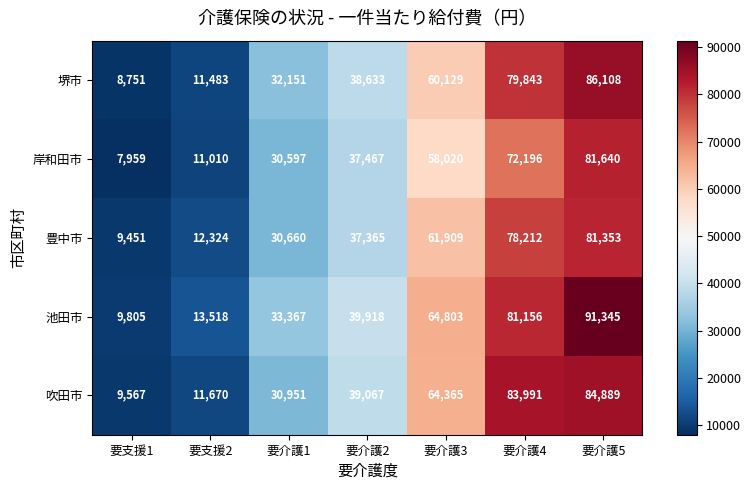

What is the difference between the second highest and second lowest values in the 池田市 series?

67638